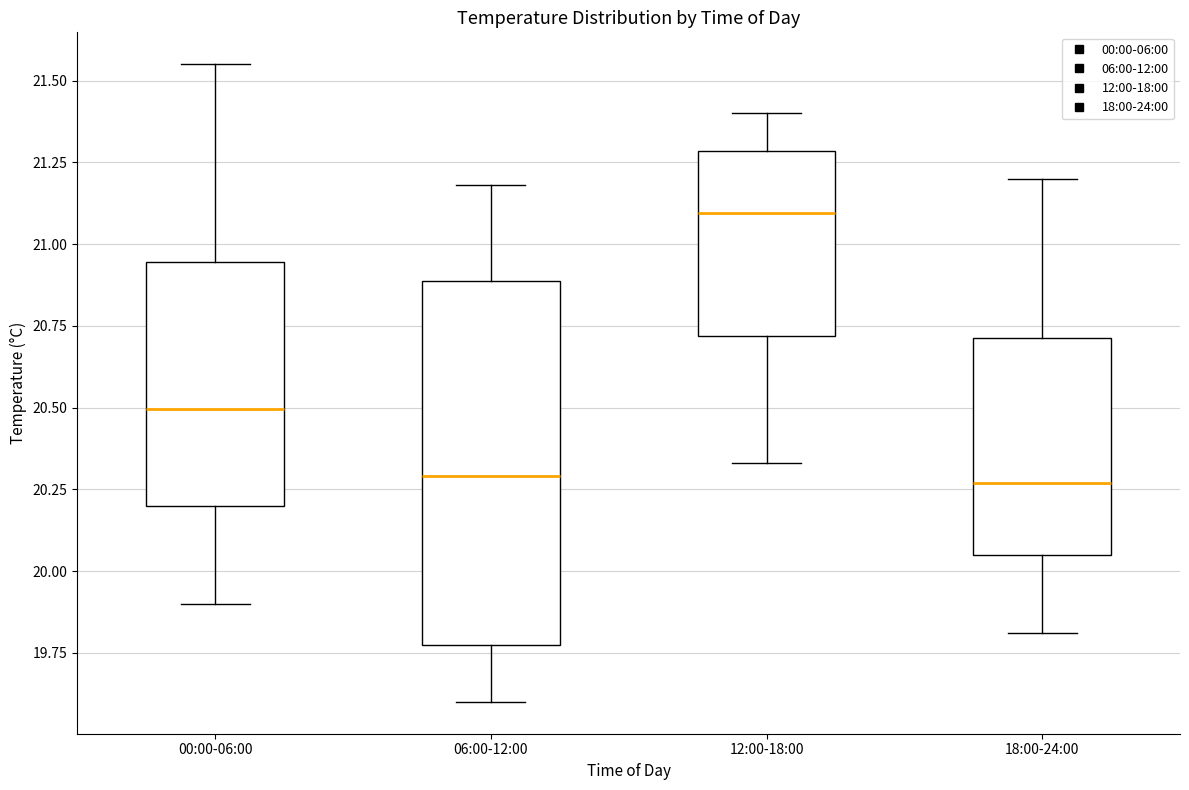

Reading left to right, transcribe this box plot: for each box, give where its median line is, the range the box spans, and where its two whiskers end, as read against the y-axis. The values are not printed on the chart, so give them approximately, as read against the axis.

00:00-06:00: median 20.50, box 20.20 to 20.95, whiskers 19.90 to 21.55
06:00-12:00: median 20.30, box 19.75 to 20.90, whiskers 19.60 to 21.20
12:00-18:00: median 21.10, box 20.70 to 21.30, whiskers 20.35 to 21.40
18:00-24:00: median 20.25, box 20.05 to 20.70, whiskers 19.80 to 21.20